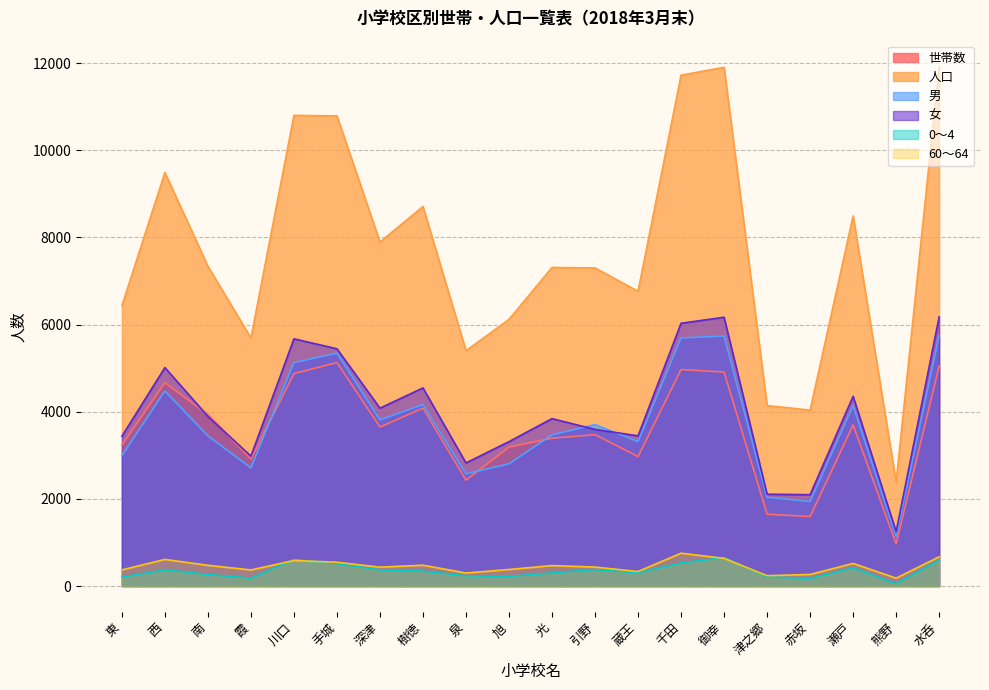

True or false: 60～64 has more than 2 points higher than both neighbors.

True